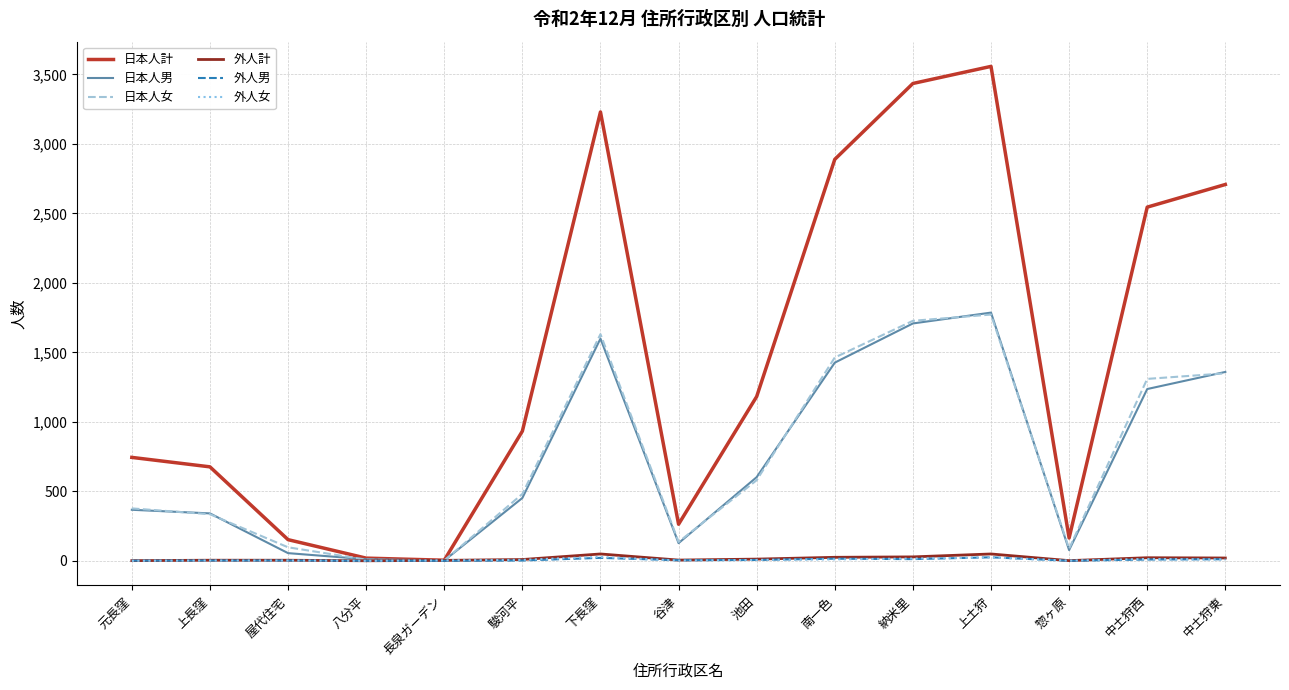

Which series changed the most between 駿河平 and 納米里?

日本人計